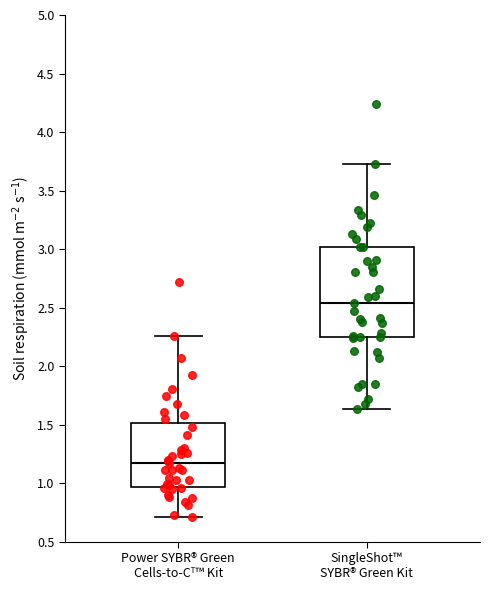

Which box's median line is the highest?

SingleShot™ SYBR® Green Kit